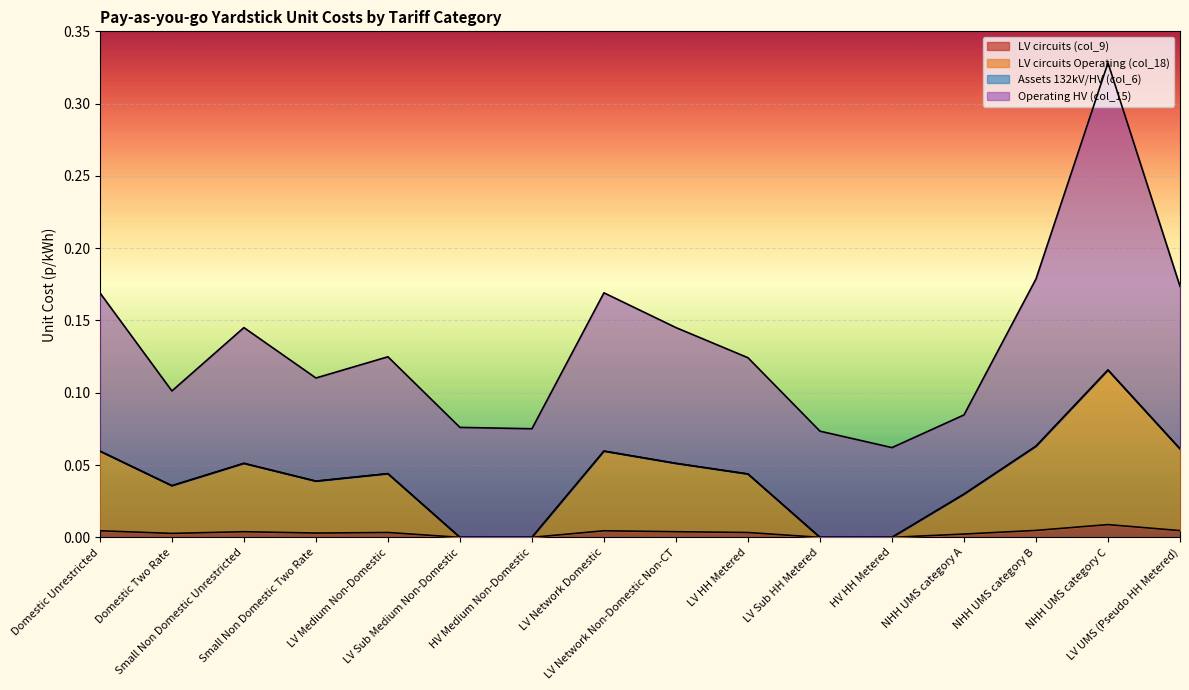

Count the LV circuits Operating (col_18) values in the range 0 to 1.

16